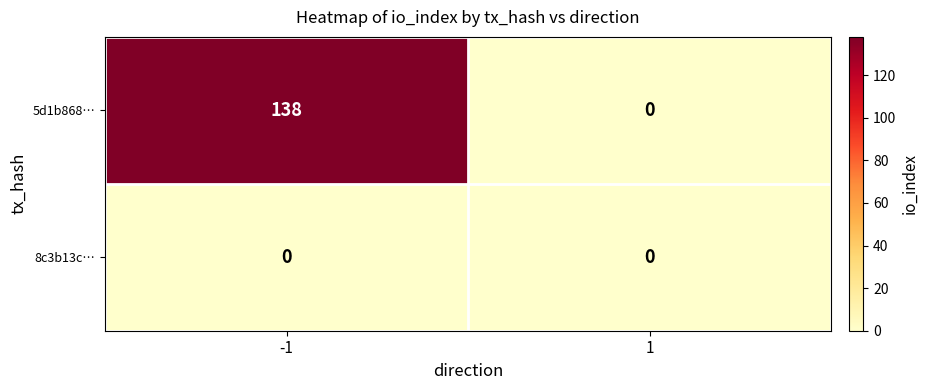

How many series are shown in this chart?

2